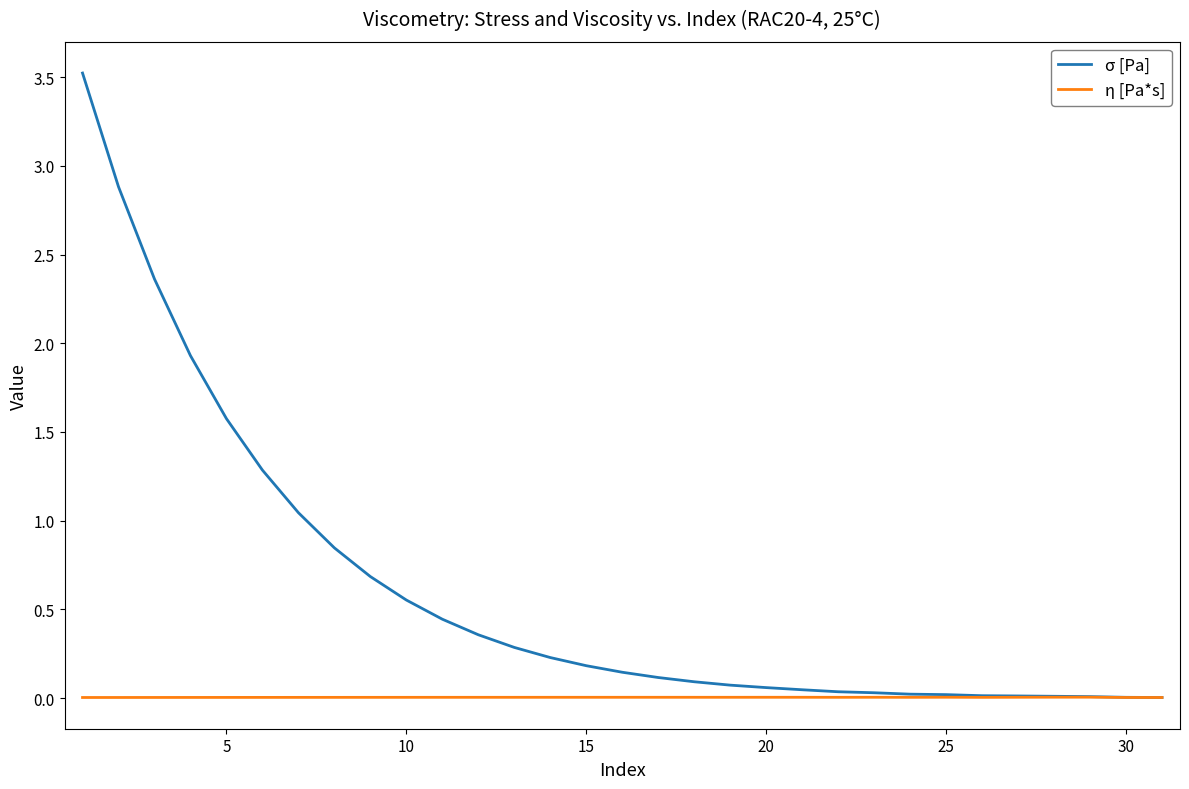

What is the greatest value displayed?

3.5